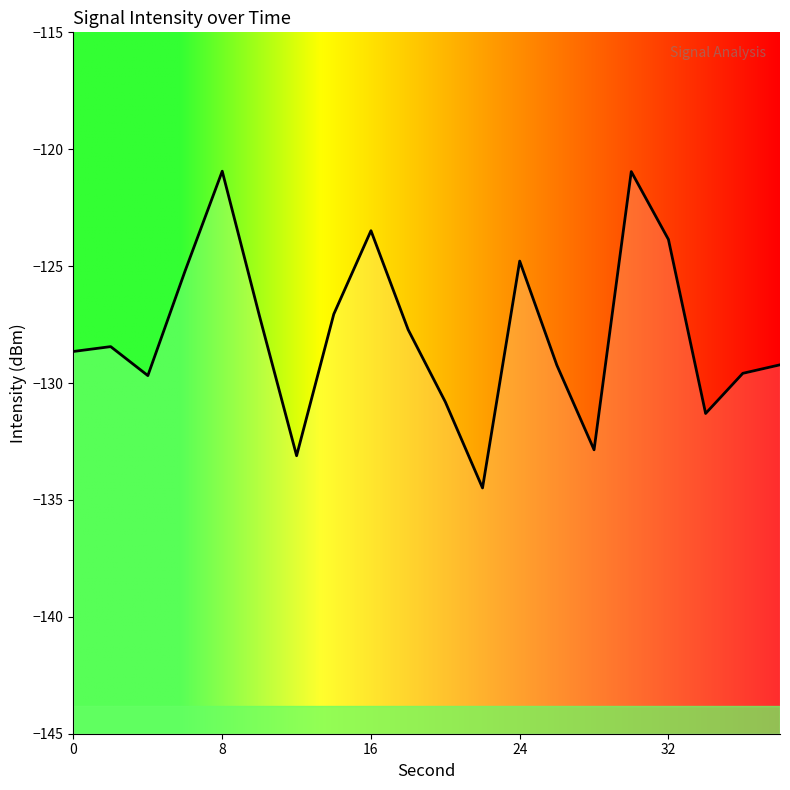

Reading left to right, transcribe all the data shown in this chart.

-128.6	-128.4	-129.7	-125.2	-120.9	-127.1	-133.1	-127.1	-123.5	-127.7	-130.8	-134.5	-124.8	-129.2	-132.9	-121.0	-123.9	-131.3	-129.6	-129.2